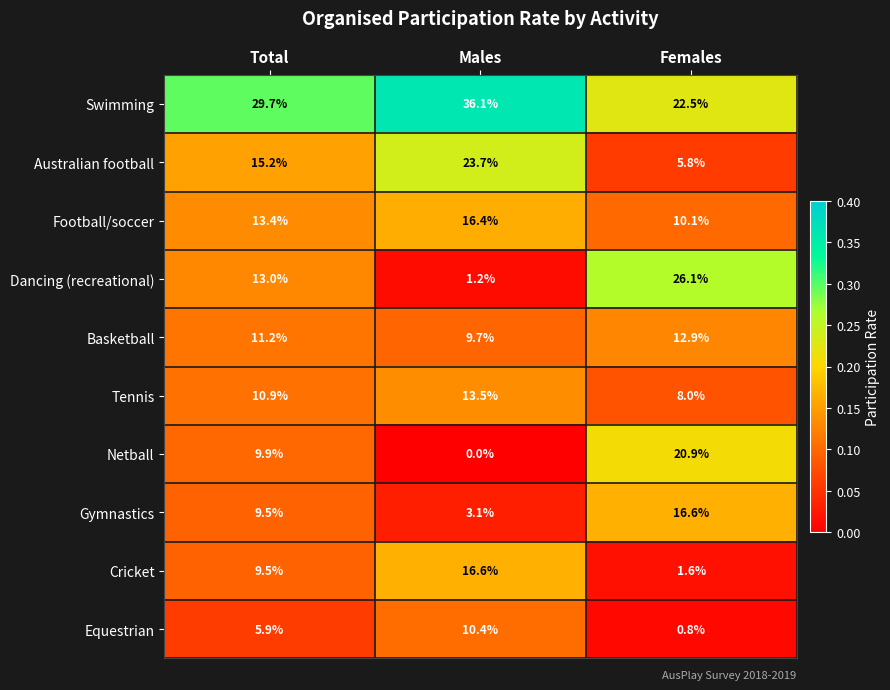

How many categories are shown in the chart?

3